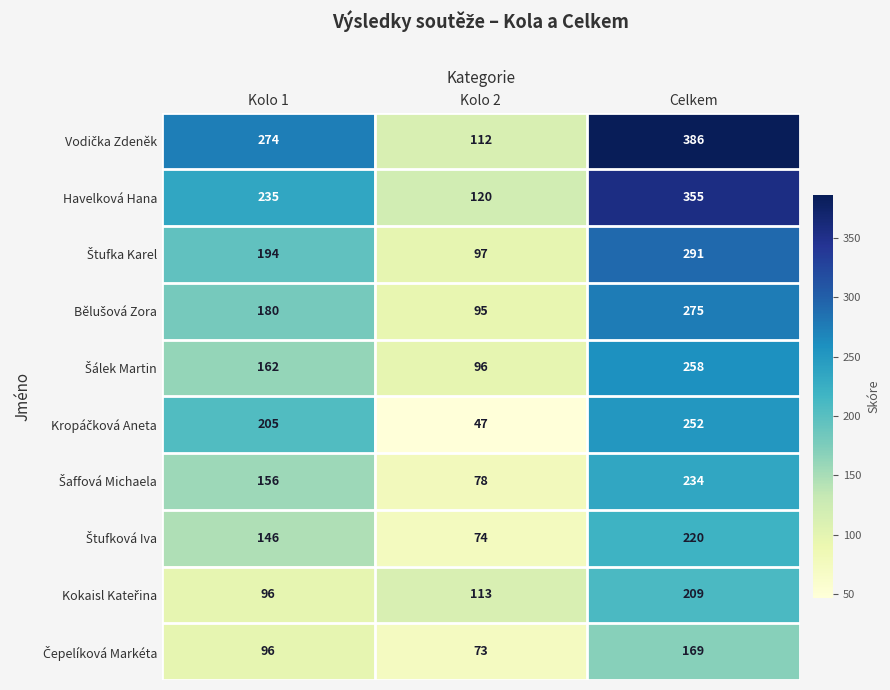

At how many categories does at least one series exceed 185?

2